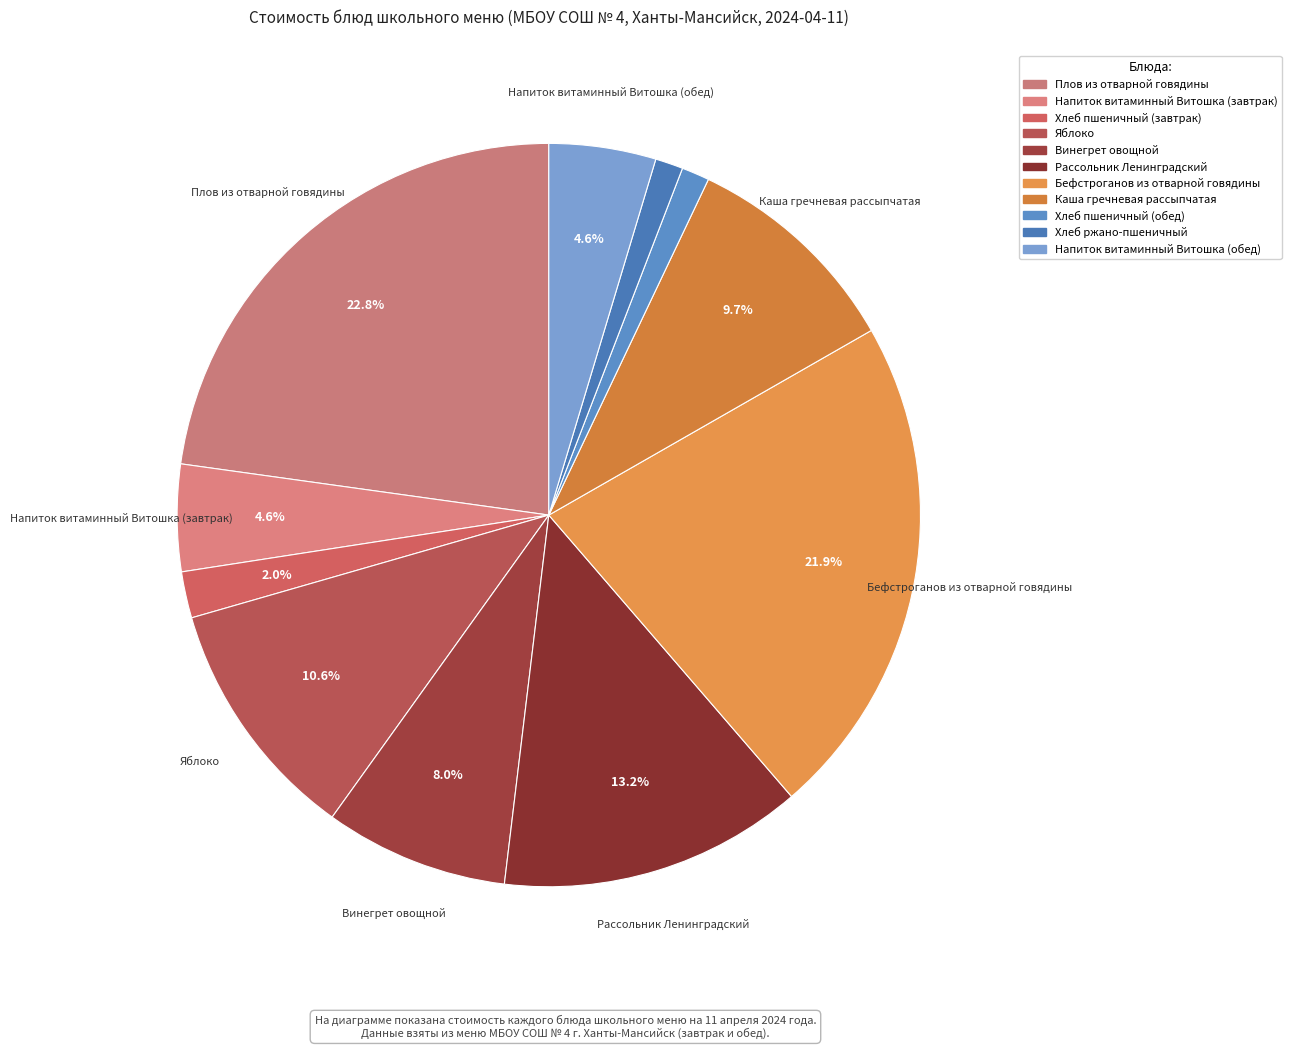

Is the sum of Бефстроганов из отварной говядины and Хлеб пшеничный (завтрак) greater than half?

No